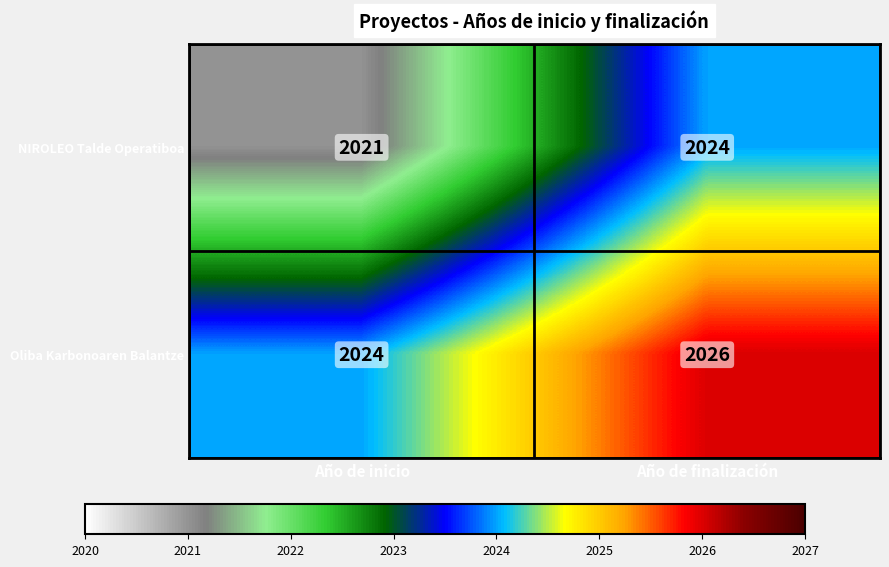

At Año de finalización, list the series in order from smallest to largest.

NIROLEO Talde Operatiboa, Oliba Karbonoaren Balantze